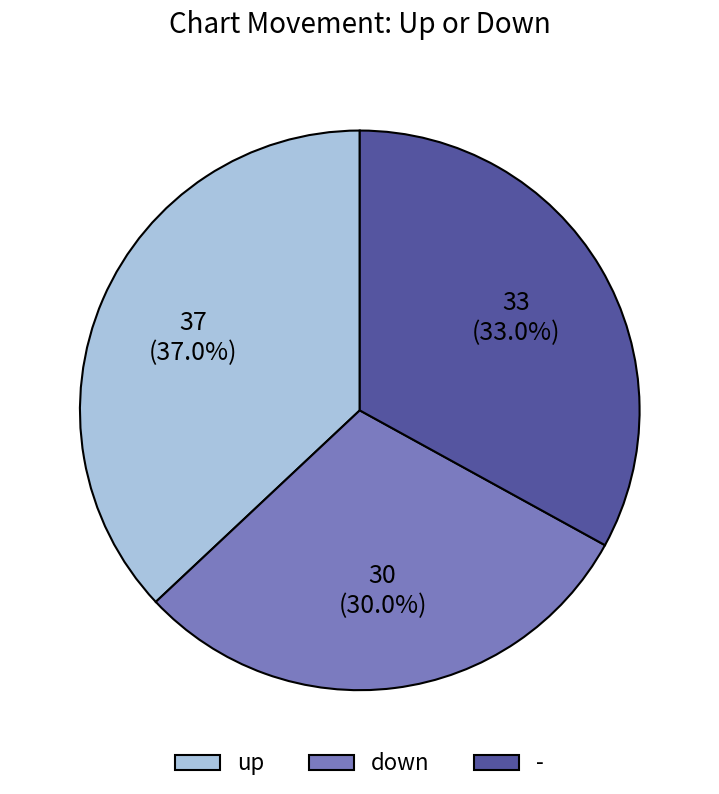

Which has a higher value, - or down?

-